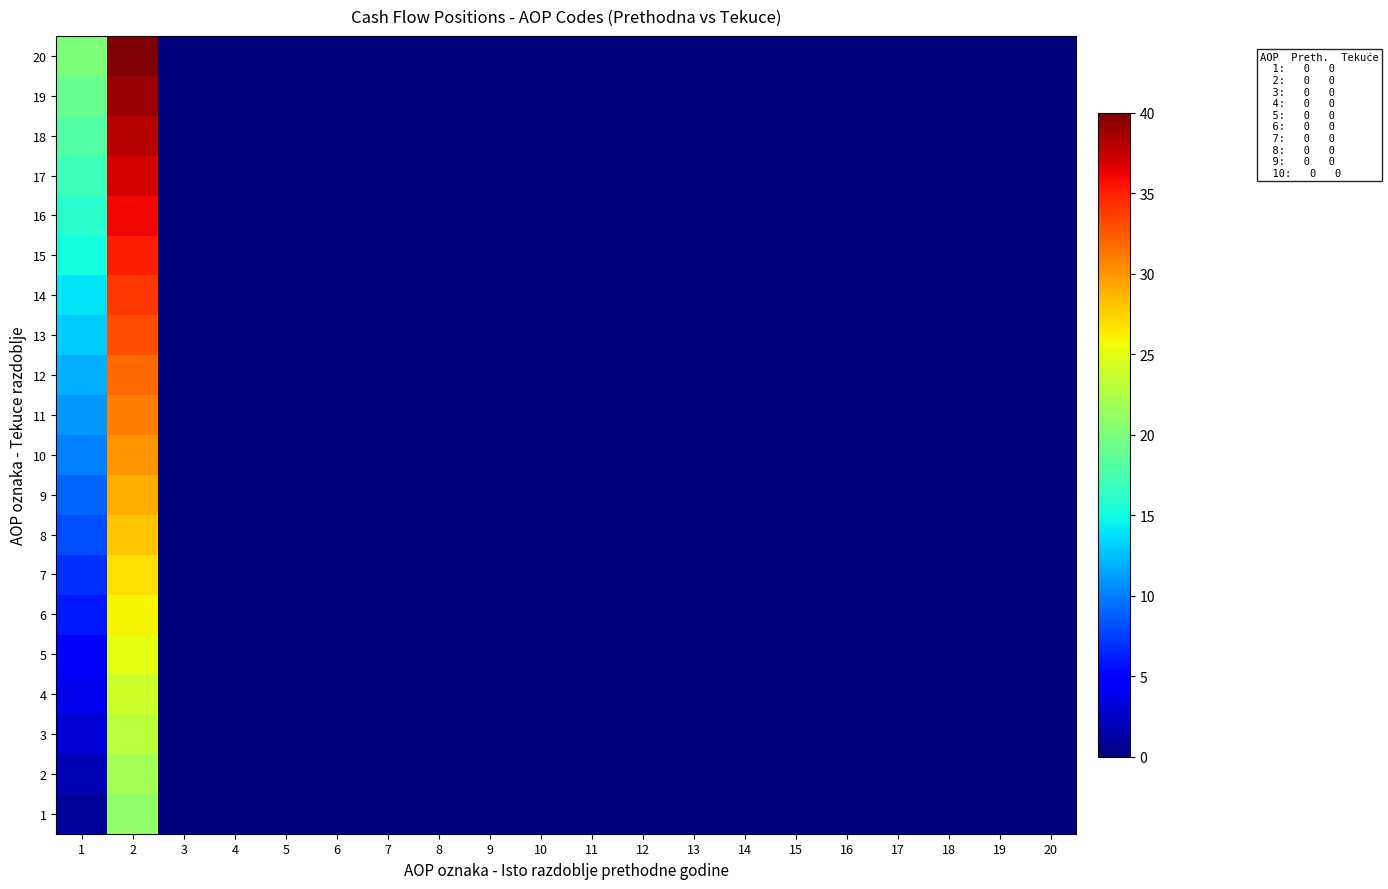

At which category is the sum across all series the highest?

2